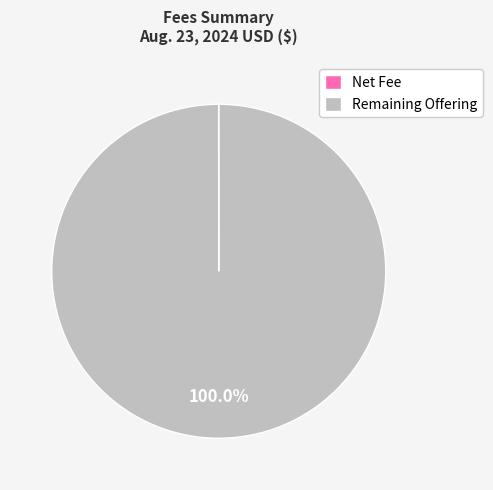

Which category has the biggest portion of the pie?

Remaining Offering